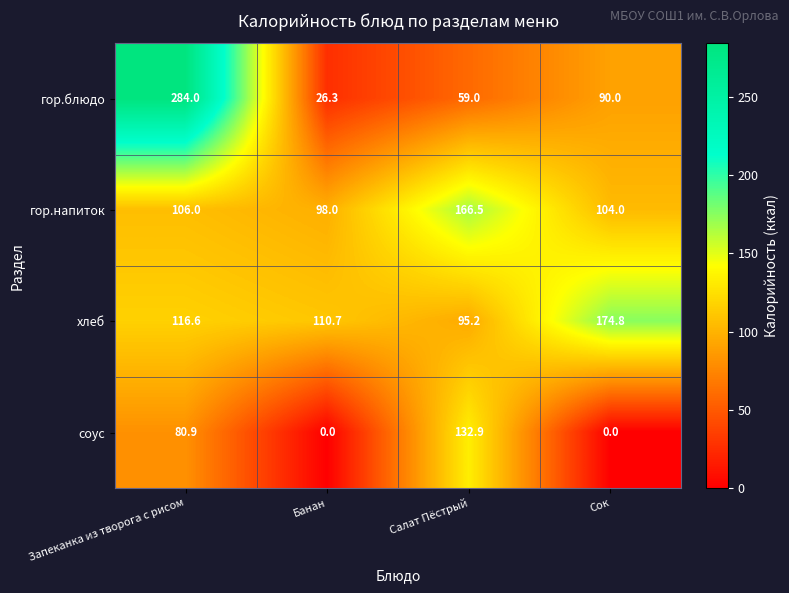

Reading left to right, extract all data points from this chart.

гор.блюдо: 284.0	26.3	59.0	90.0
гор.напиток: 106.0	98.0	166.5	104.0
хлеб: 116.6	110.7	95.2	174.8
соус: 80.9	0.0	132.9	0.0